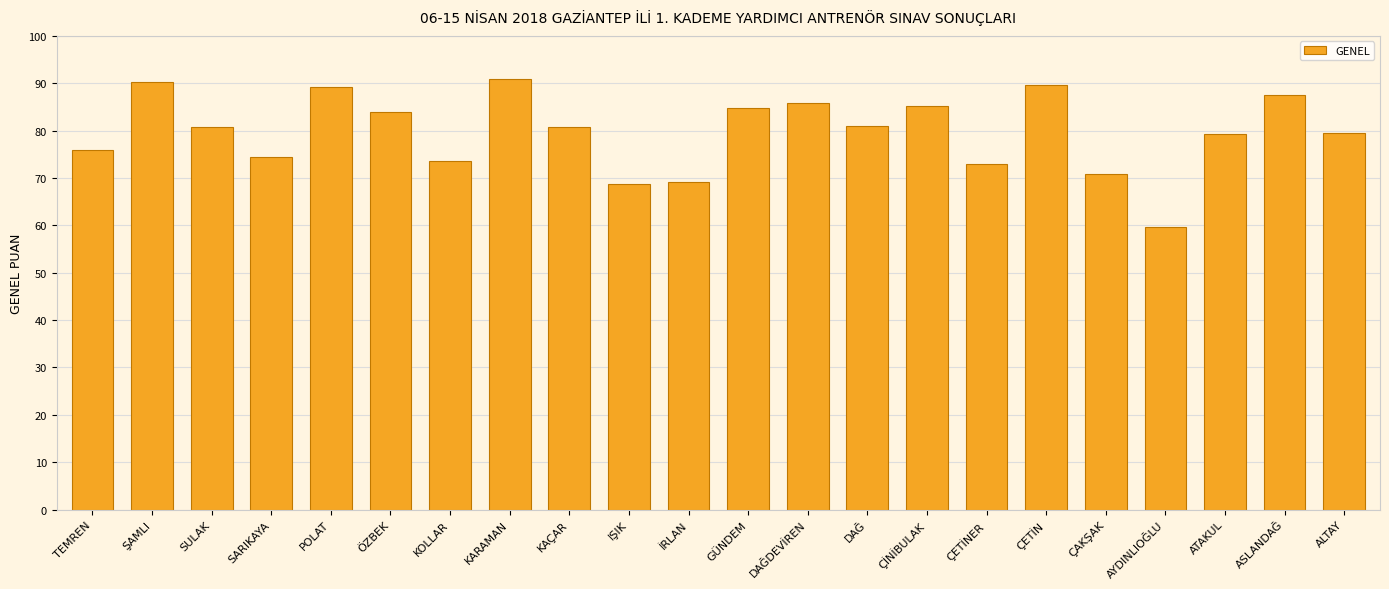

What is the change in value from POLAT to ÇİNİBULAK?

-3.8